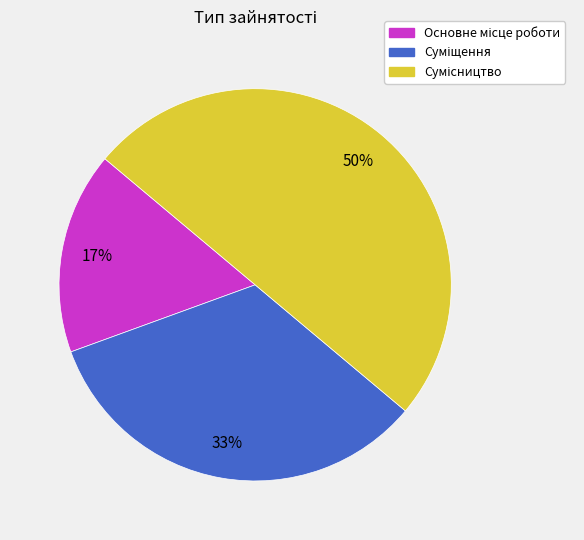

To the nearest percent, what is the average slice percentage?

33%